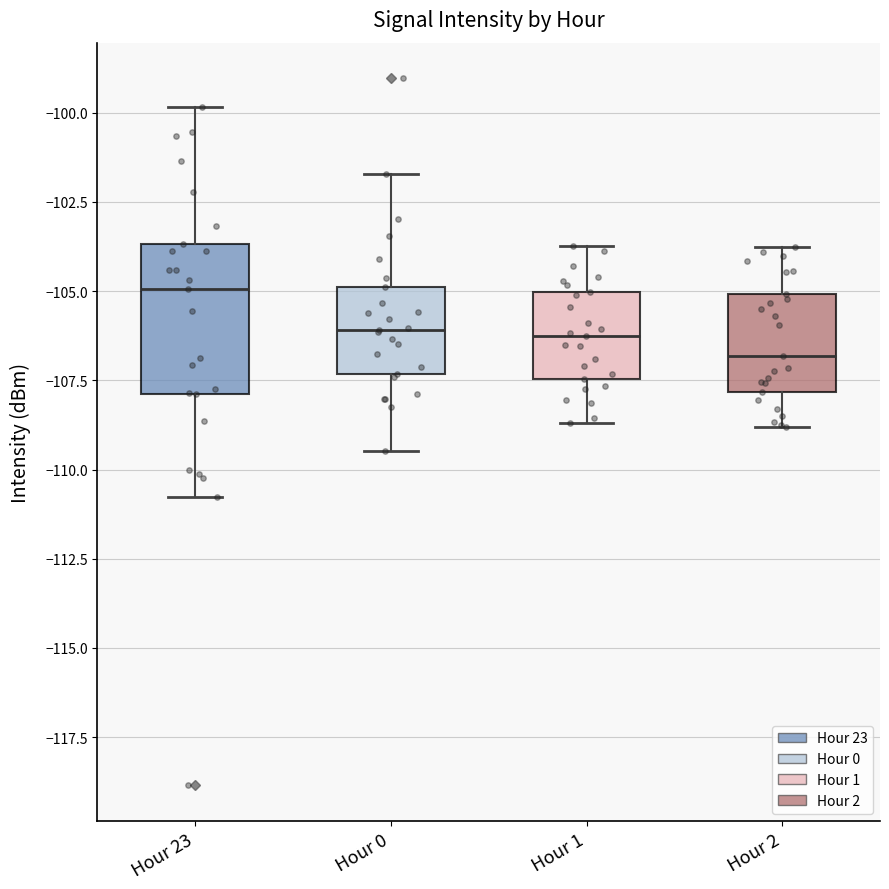

Which box is the tallest, from its lower edge to its upper edge?

Hour 23